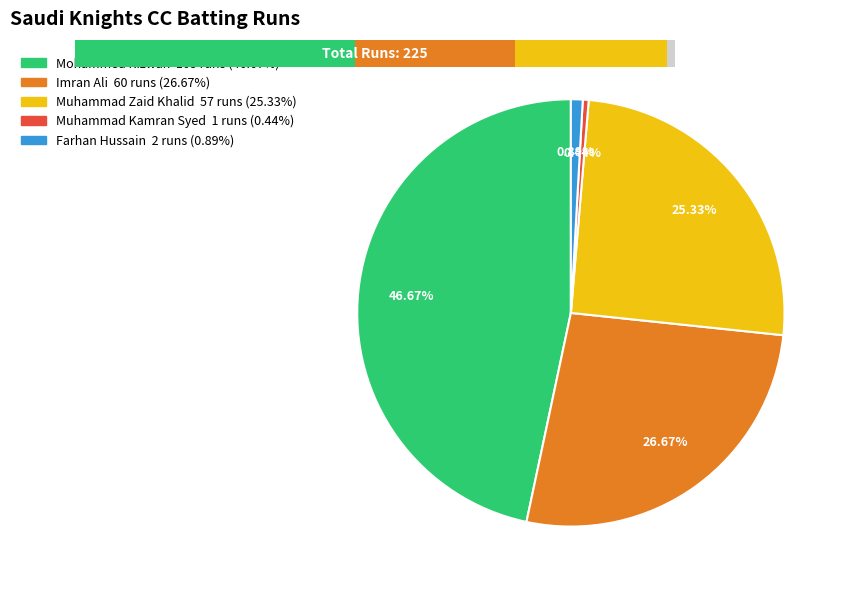

To the nearest percent, what percentage of the pie is Farhan Hussain?

1%